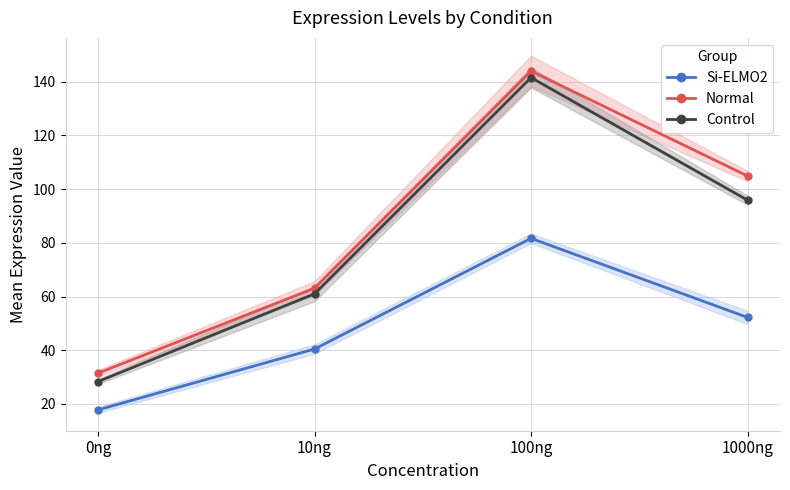

Which series has the largest total across all categories?

Normal